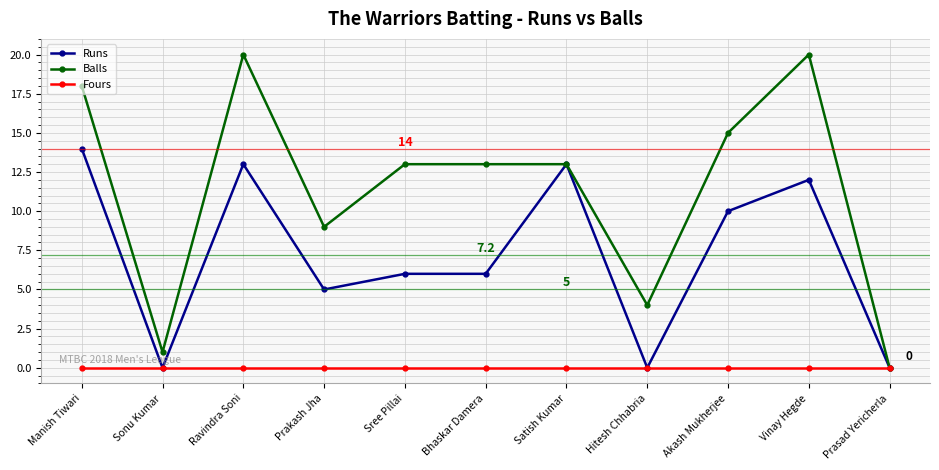

What is the approximate value of Balls at Manish Tiwari?

18